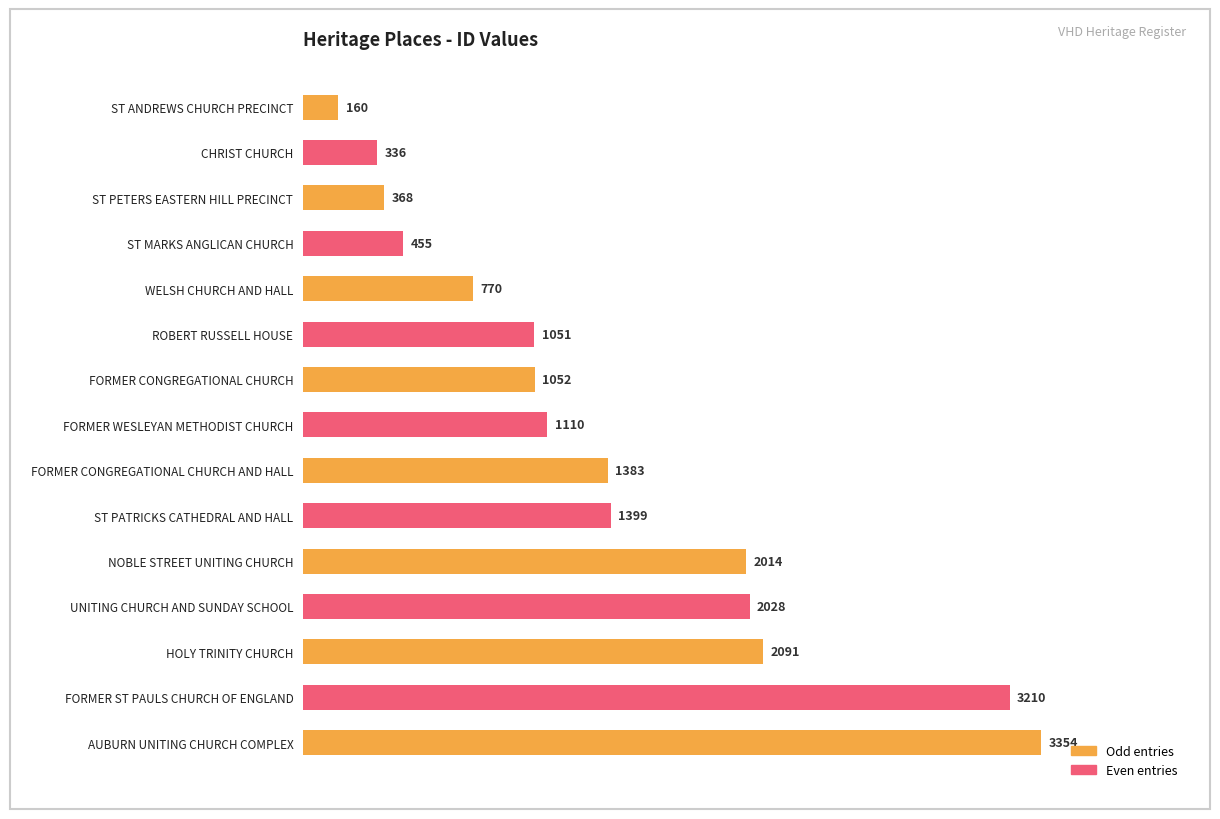

Rank the categories by value from highest to lowest.

AUBURN UNITING CHURCH COMPLEX, FORMER ST PAULS CHURCH OF ENGLAND, HOLY TRINITY CHURCH, UNITING CHURCH AND SUNDAY SCHOOL, NOBLE STREET UNITING CHURCH, ST PATRICKS CATHEDRAL AND HALL, FORMER CONGREGATIONAL CHURCH AND HALL, FORMER WESLEYAN METHODIST CHURCH, FORMER CONGREGATIONAL CHURCH, ROBERT RUSSELL HOUSE, WELSH CHURCH AND HALL, ST MARKS ANGLICAN CHURCH, ST PETERS EASTERN HILL PRECINCT, CHRIST CHURCH, ST ANDREWS CHURCH PRECINCT